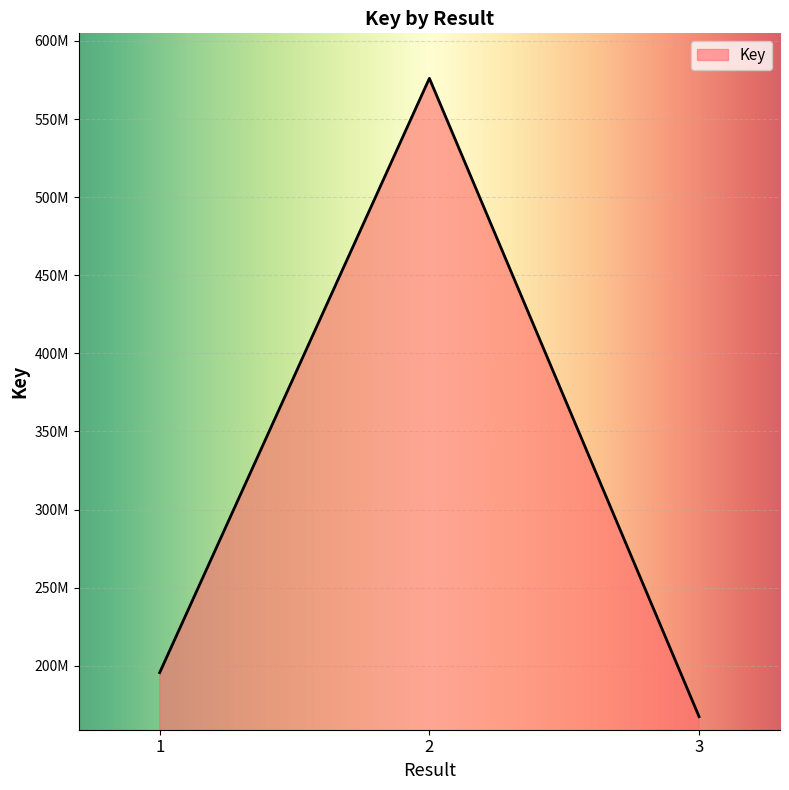

Is this an area chart (filled region under the line)?

Yes